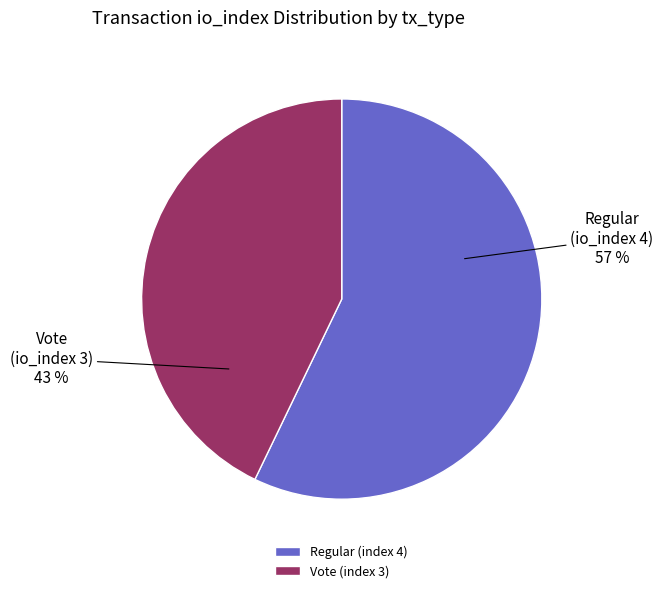

Is there a majority slice in this chart?

Yes